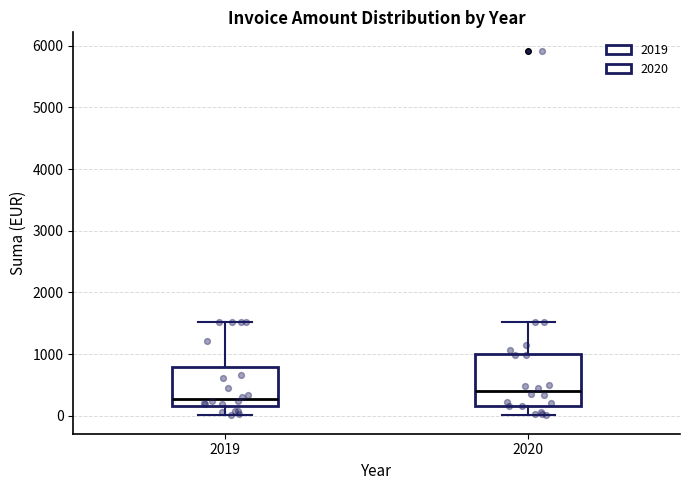

Reading left to right, read every box against the y-axis: the position of its median line, the range the box covers, and the ends of its whiskers. The values are not printed on the chart, so give them approximately, as read against the axis.

2019: median 300, box 200 to 800, whiskers 0 to 1500
2020: median 400, box 200 to 1000, whiskers 0 to 1500